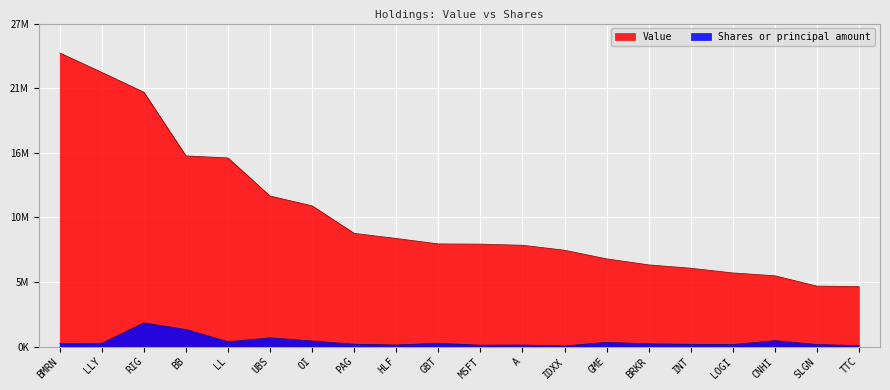

The Shares or principal amount series shows 51050 at TTC. True or false?

False